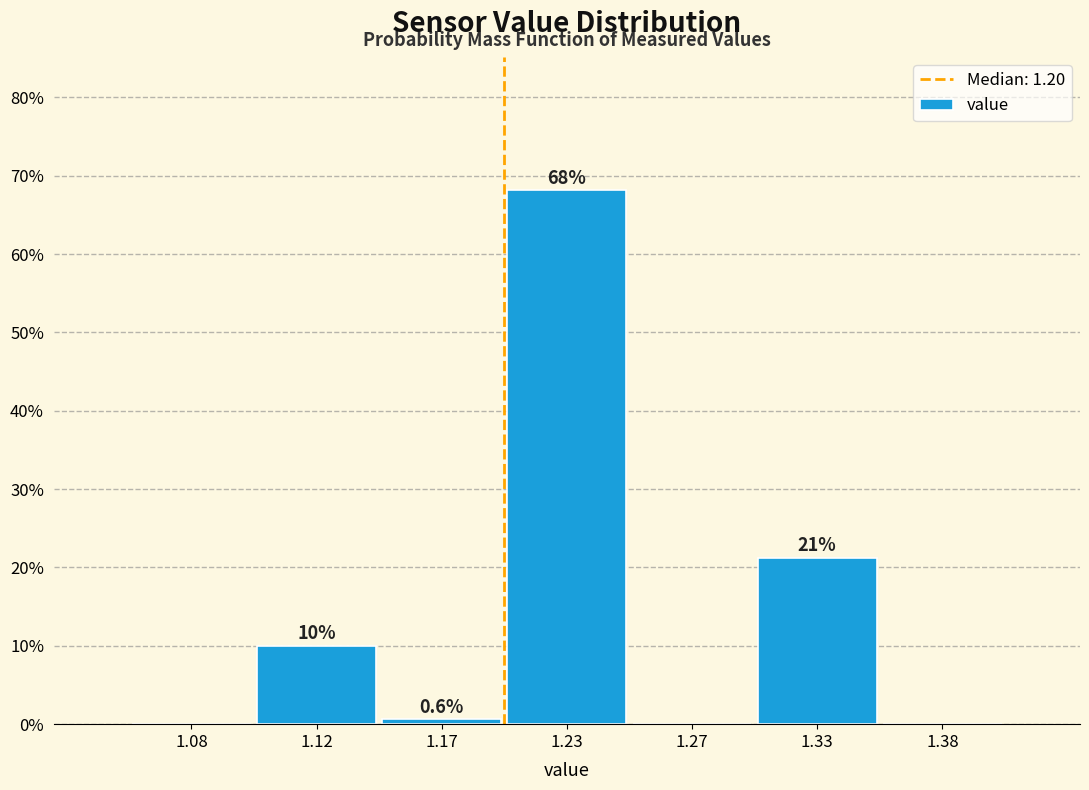

At which label is the value closest to 34?

1.33